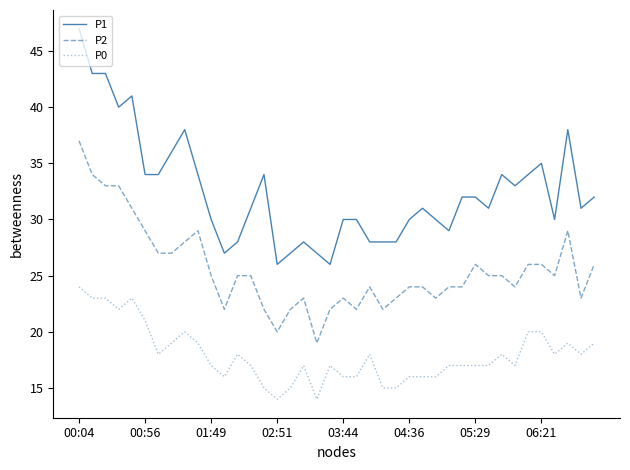

Which series has the largest total across all categories?

P1